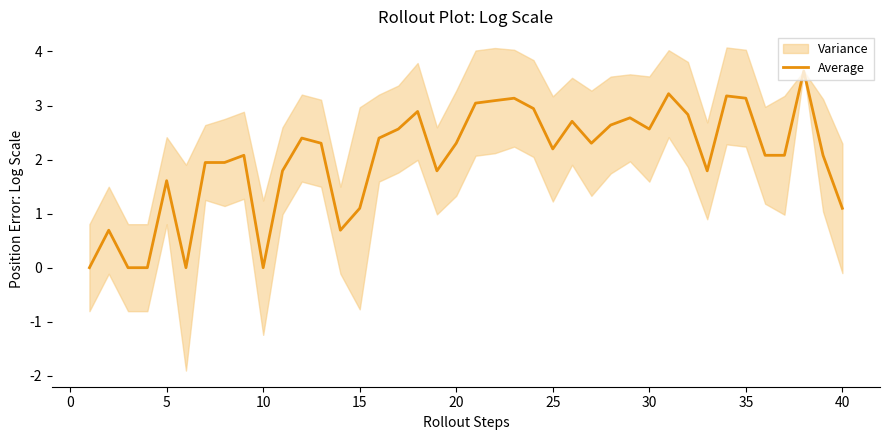

What is the maximum value for Average?

3.6